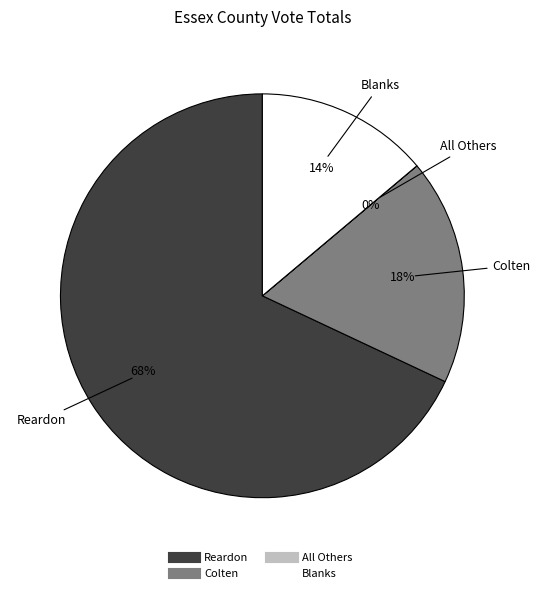

What is the largest slice in the pie chart?

Reardon